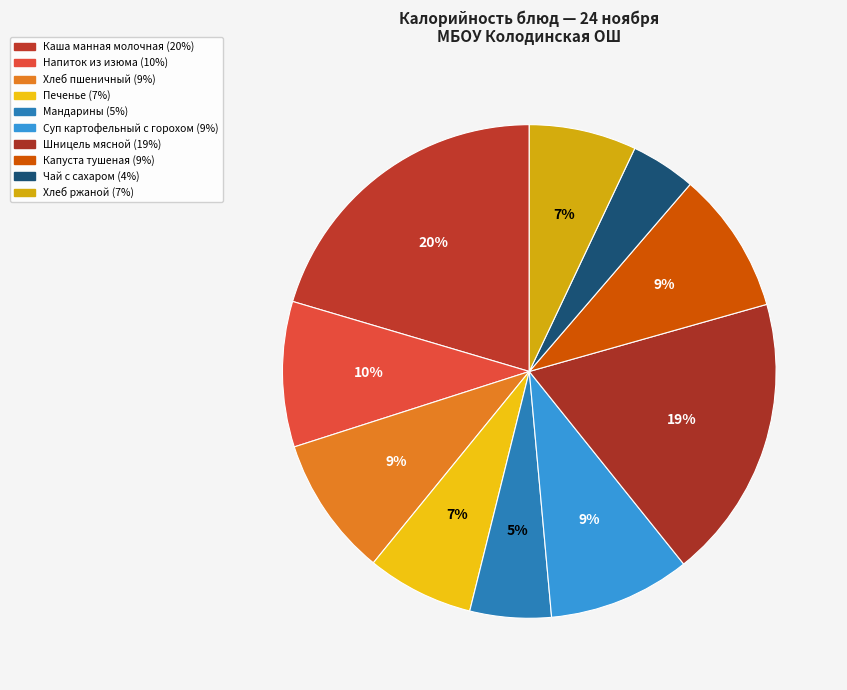

Is the sum of Хлеб пшеничный and Суп картофельный с горохом greater than half?

No